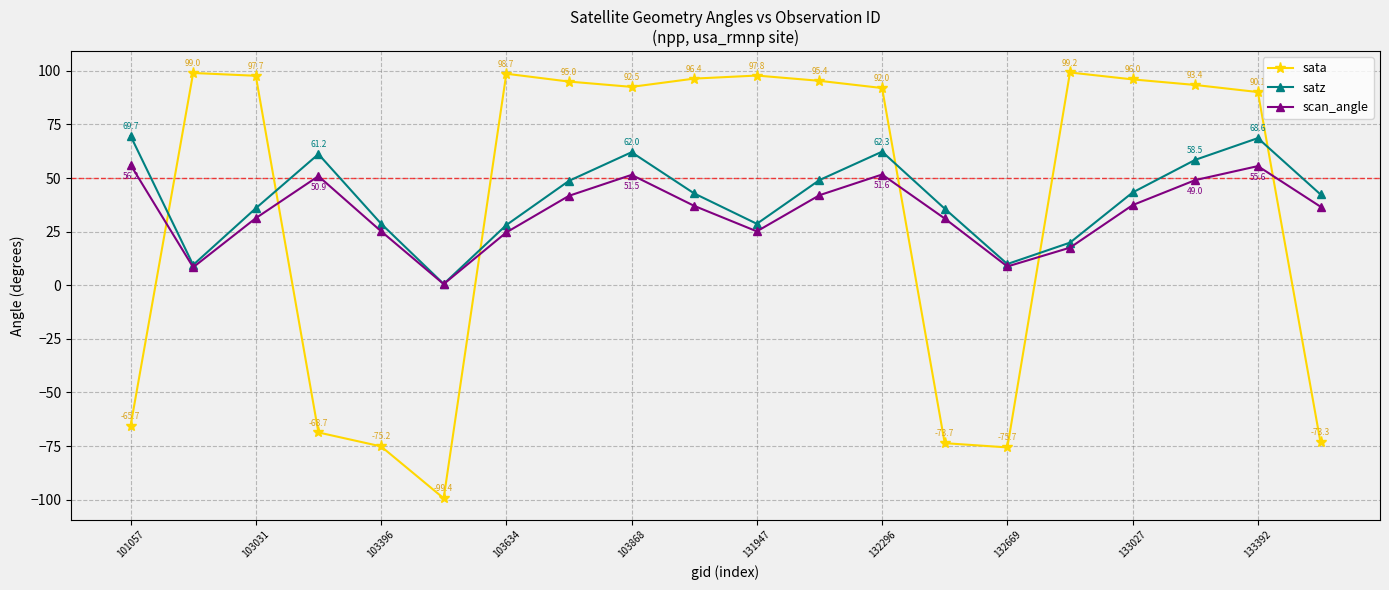

After their last crossing, which series has the higher values: satz or sata?

satz